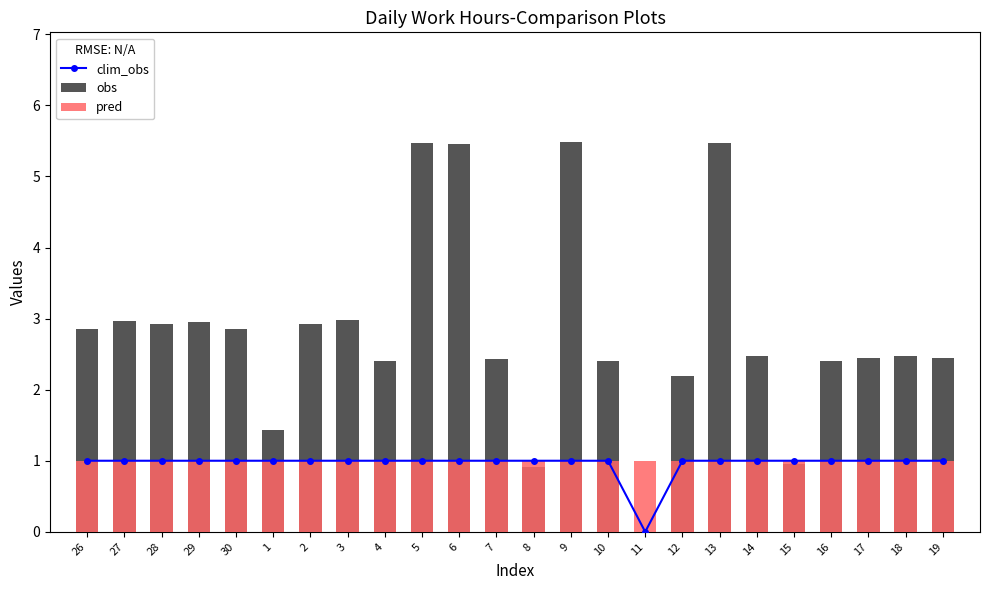

How many series are shown in this chart?

3